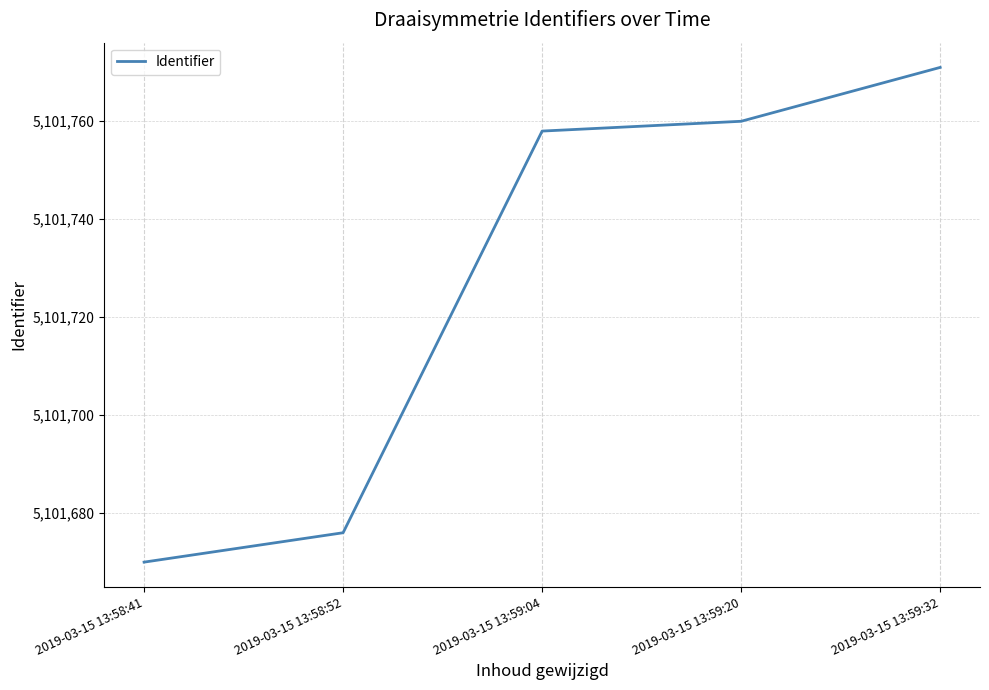

What is the approximate value at 2019-03-15 13:59:20, to the nearest 5?

5101760